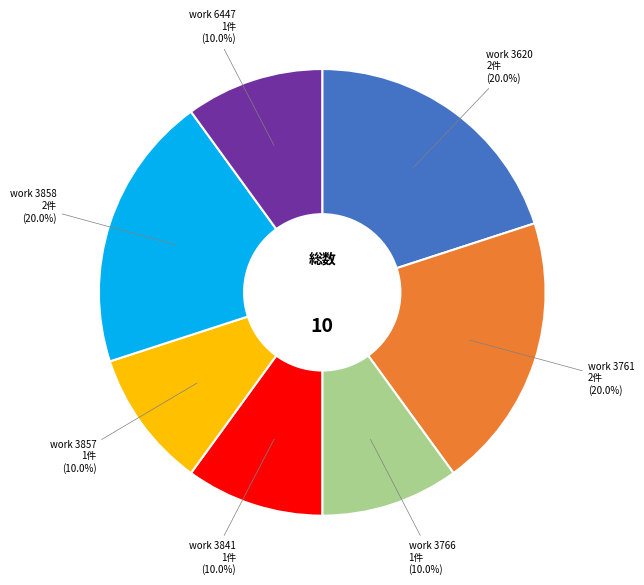

How many segments does this pie chart have?

7